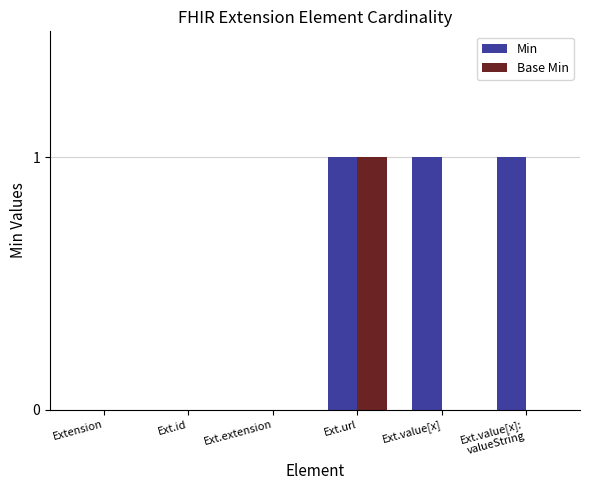

The Min series shows 0 at Extension. True or false?

True